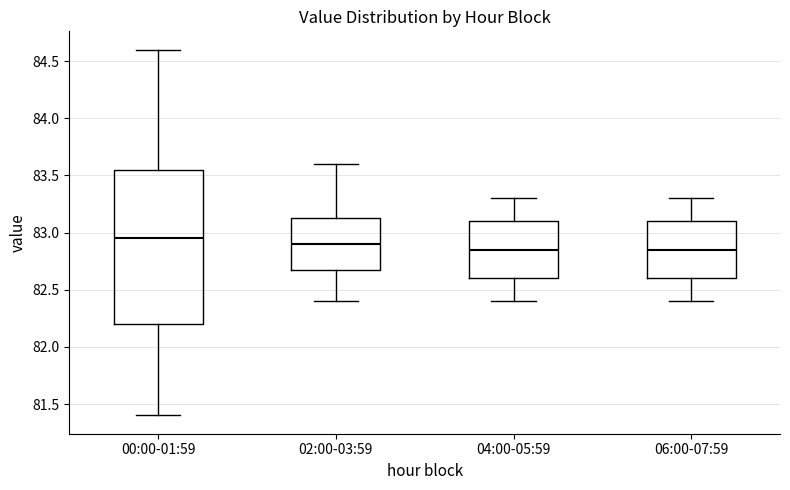

Reading left to right, transcribe this box plot: for each box, give where its median line is, the range the box spans, and where its two whiskers end, as read against the y-axis. The values are not printed on the chart, so give them approximately, as read against the axis.

00:00-01:59: median 82.95, box 82.20 to 83.55, whiskers 81.40 to 84.60
02:00-03:59: median 82.90, box 82.70 to 83.15, whiskers 82.40 to 83.60
04:00-05:59: median 82.85, box 82.60 to 83.10, whiskers 82.40 to 83.30
06:00-07:59: median 82.85, box 82.60 to 83.10, whiskers 82.40 to 83.30